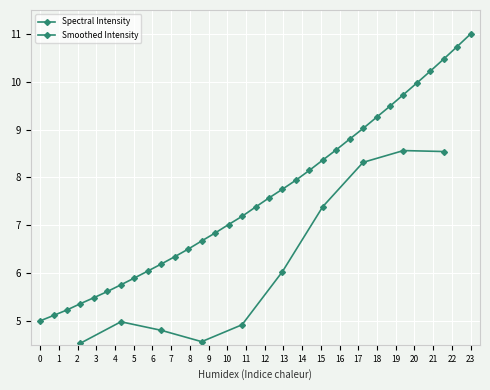

What is the average value?

7.6